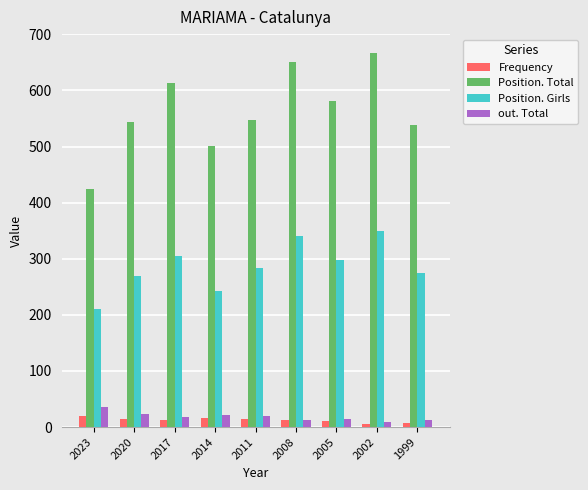

What is the total value across all series at 2008?

1016